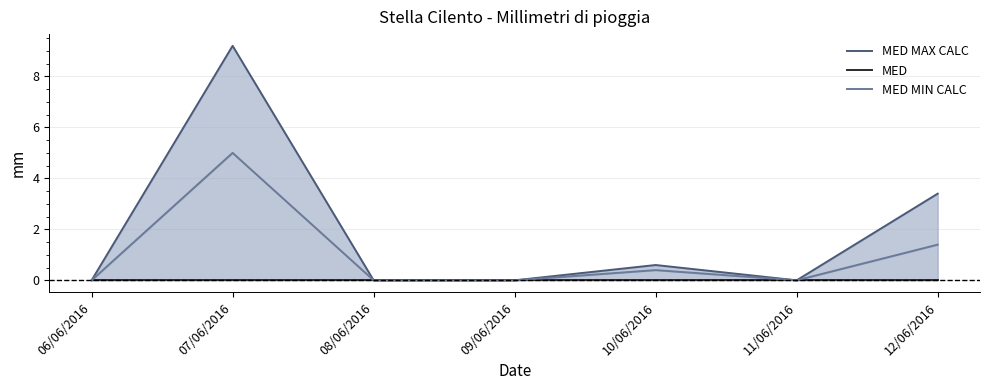

List the series in order of their overall mean, highest first.

MED MAX CALC, MED MIN CALC, MED